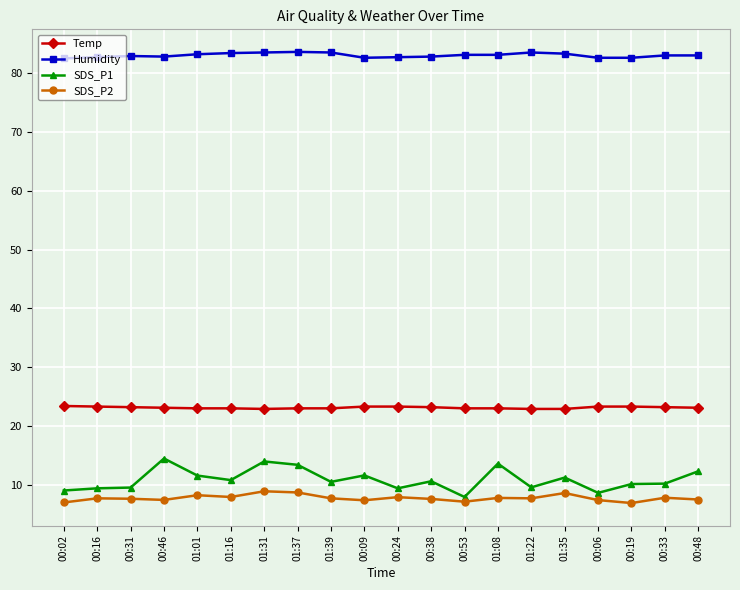

What position from the left is 01:22?

15